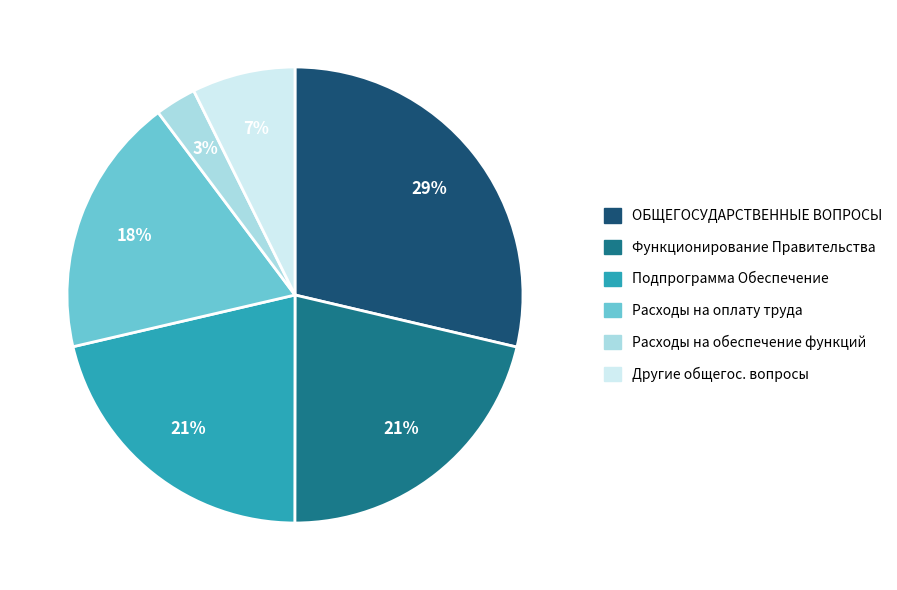

Is there a majority slice in this chart?

No